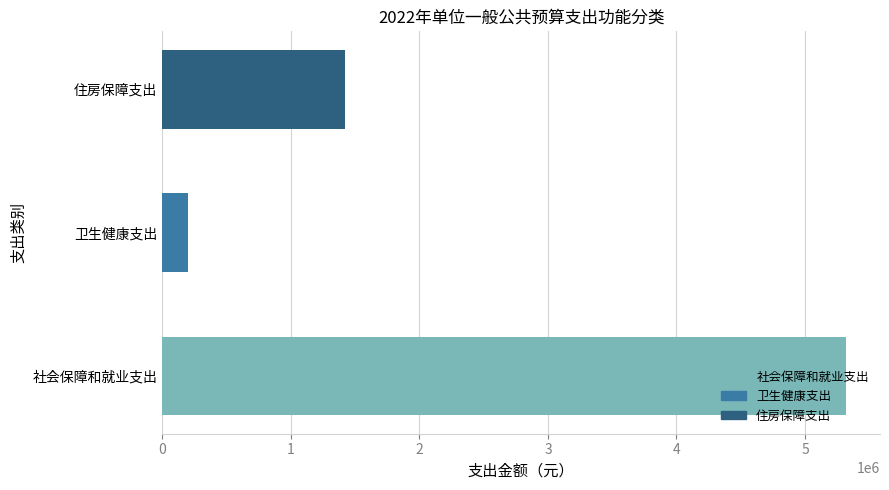

What is the average value?

2313067